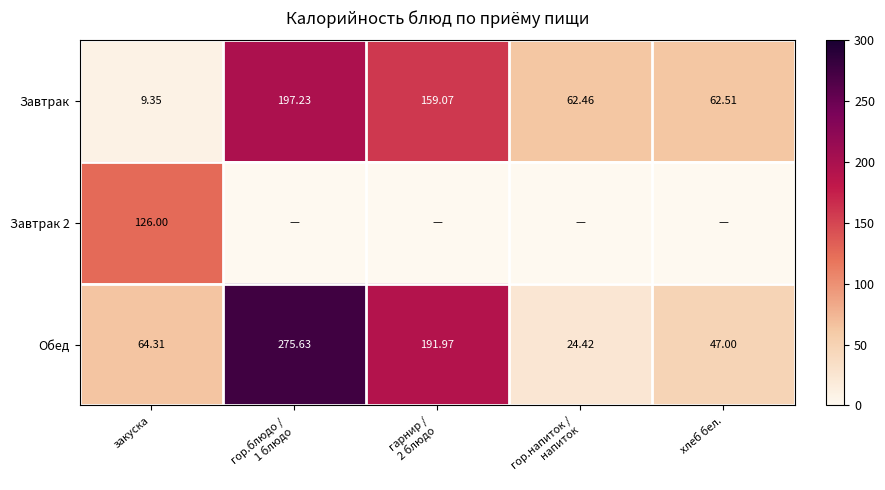

What is the sum of all Завтрак values?

490.6